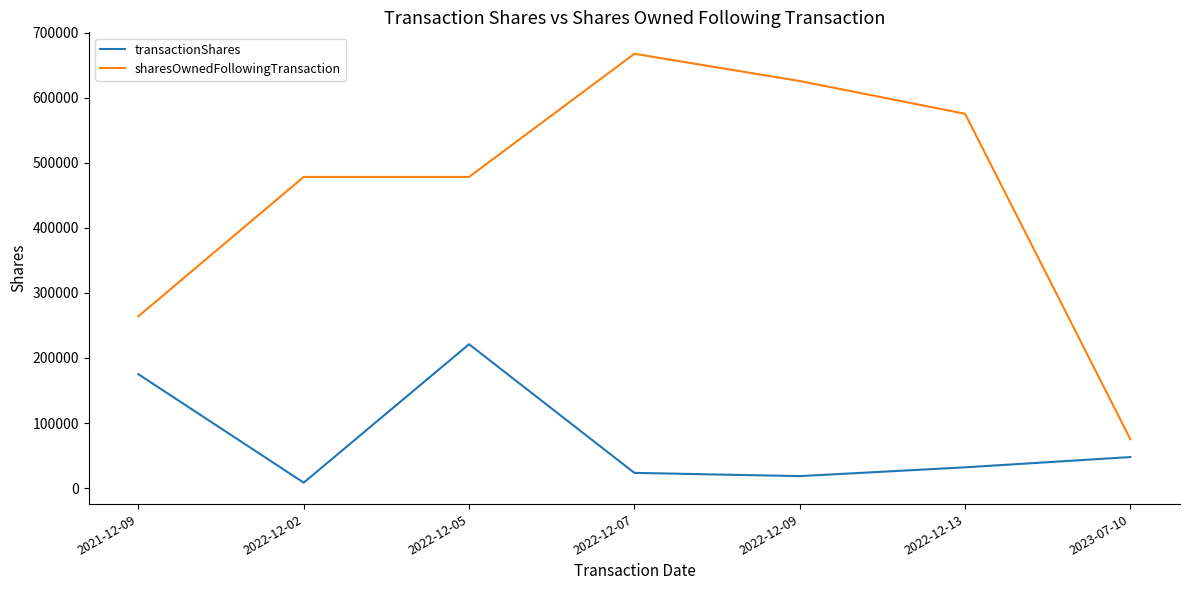

True or false: transactionShares has more than 0 interior local peaks.

True